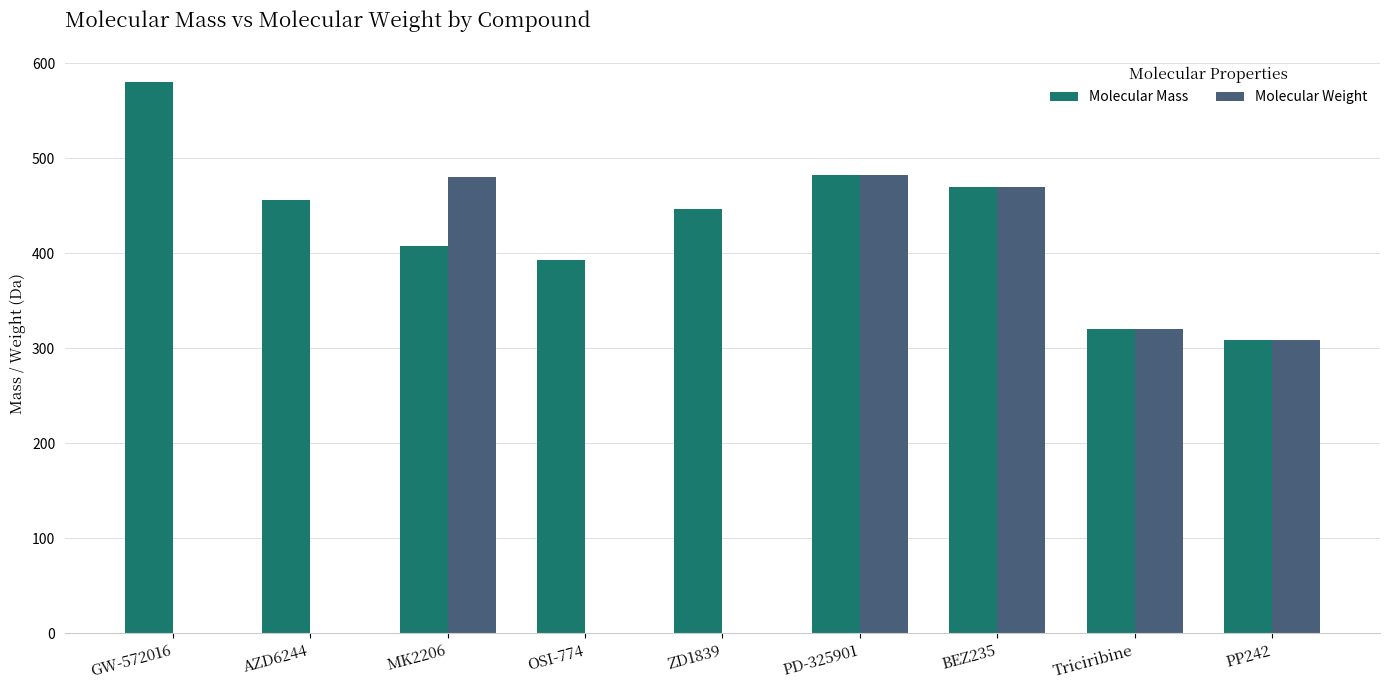

What are all the series names shown in the legend?

Molecular Mass, Molecular Weight